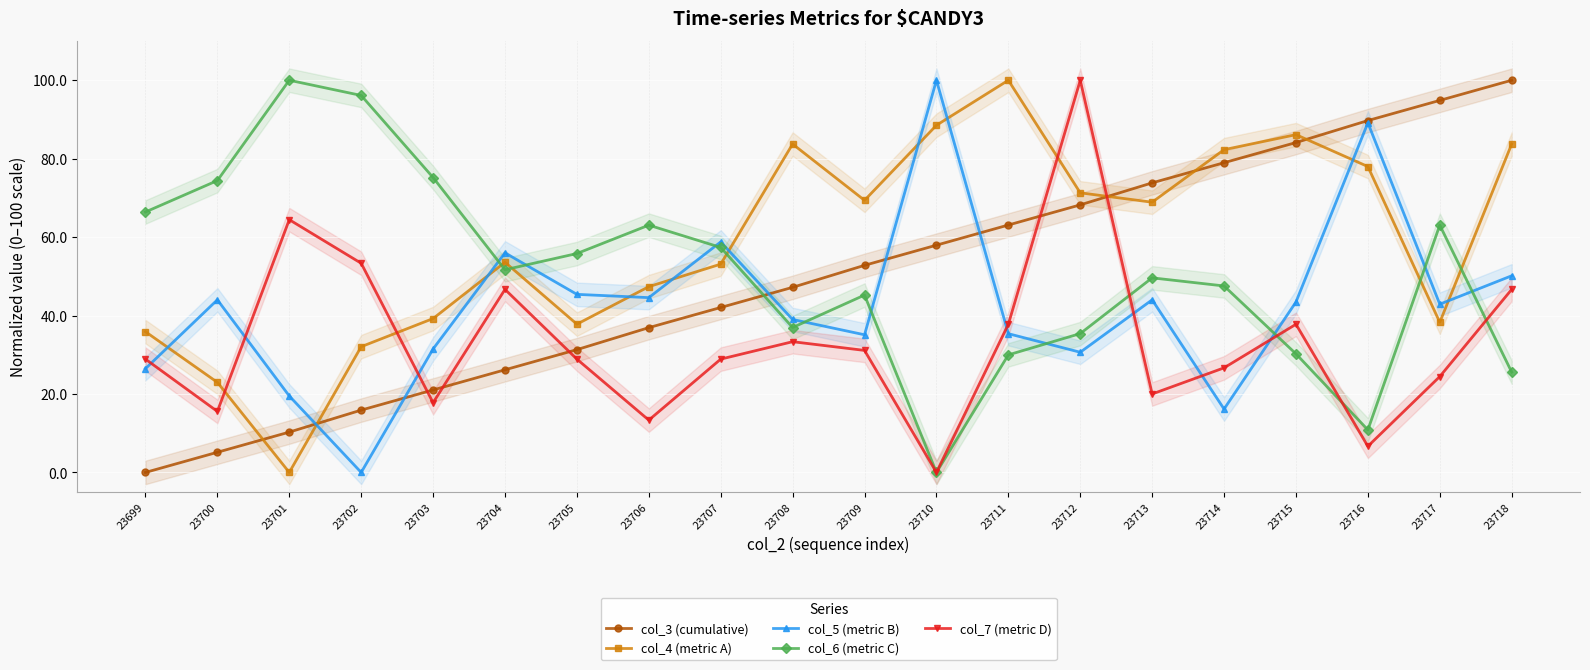

What is the approximate value of col_7 (metric D) at 23703?

17.8